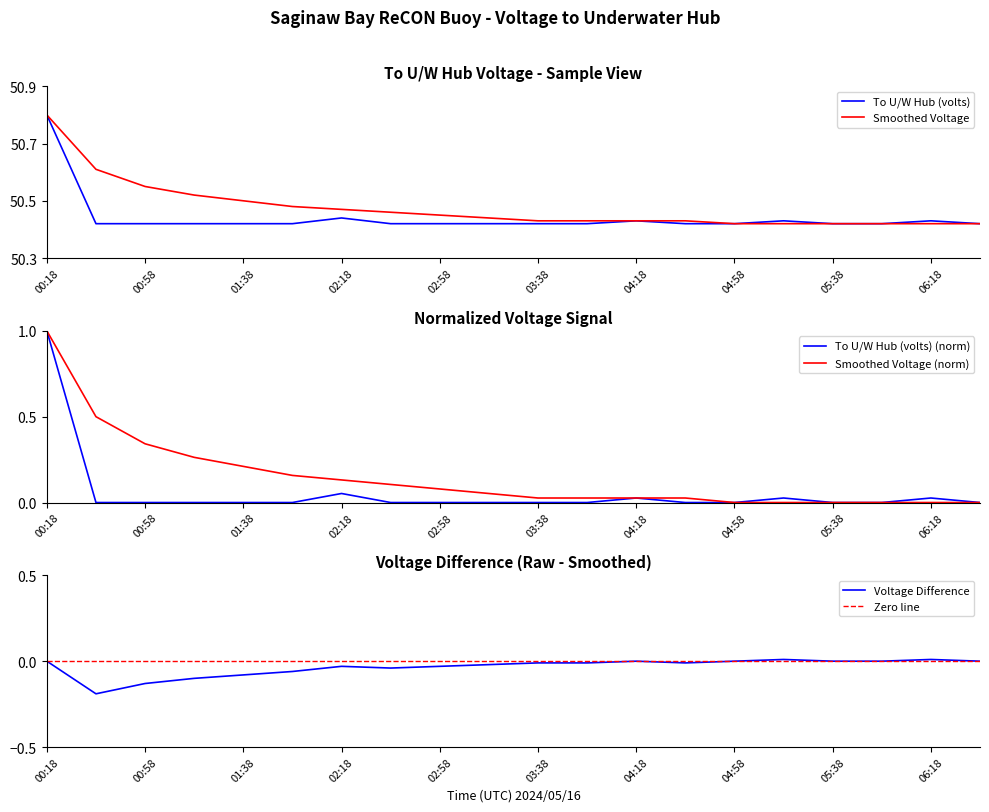

What is the label of the 1st point from the right?

06:38